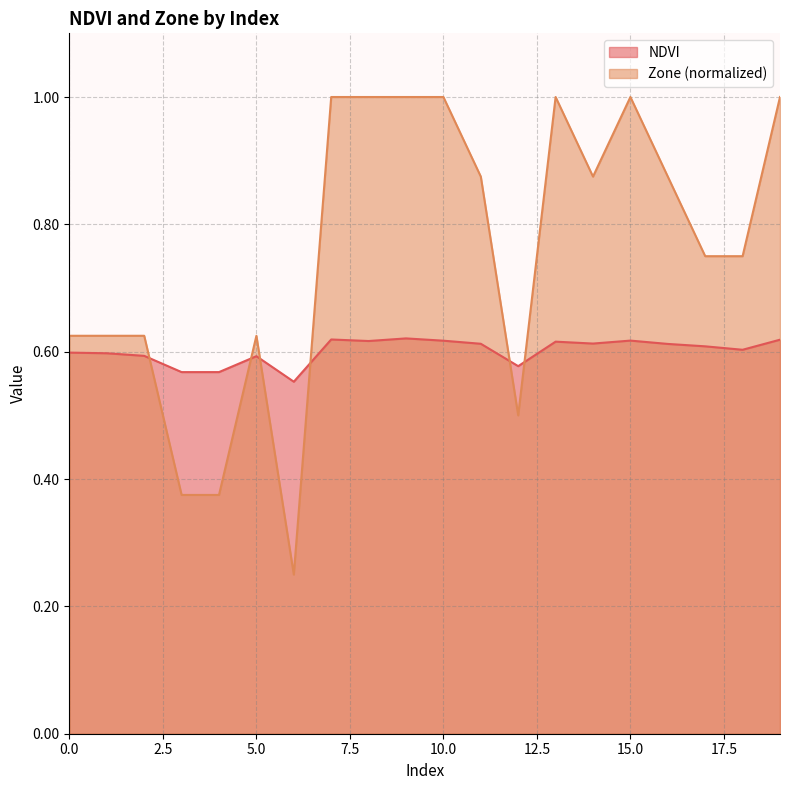

True or false: Zone has a value of 0.9 at 5.

False